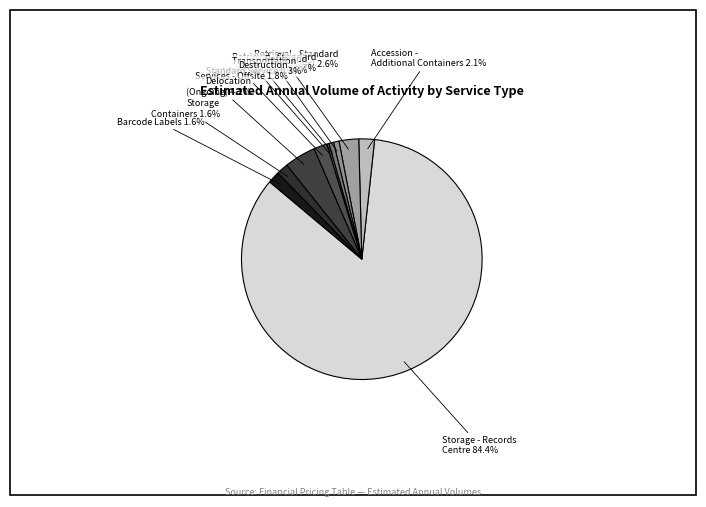

Does any single category account for the majority?

Yes